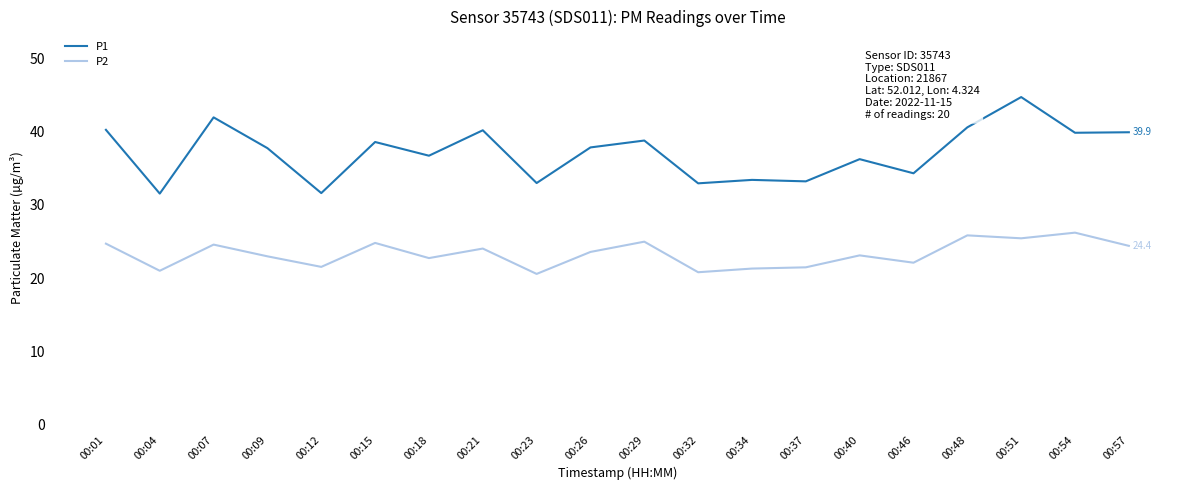

Read the P1 value at 00:09.

37.7